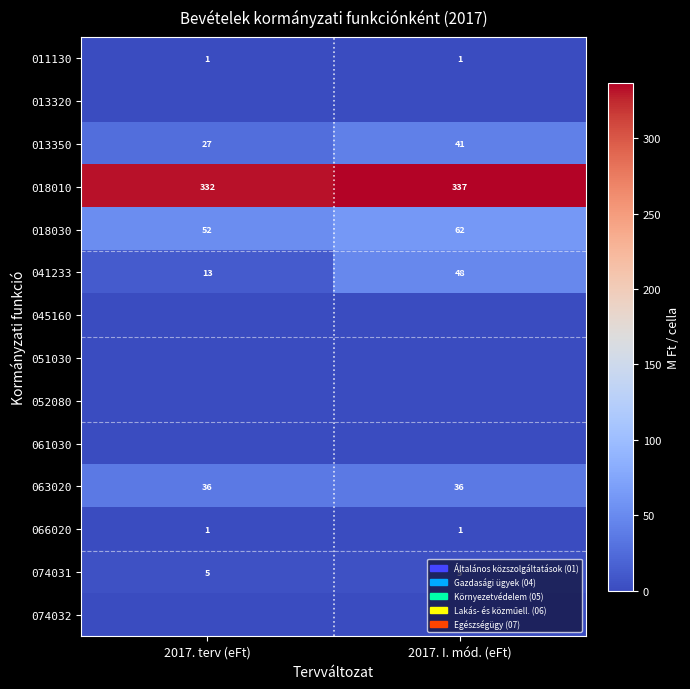

Is the value of 066020 at 2017. I. mód. (eFt) greater than the value of 074031 at 2017. I. mód. (eFt)?

No